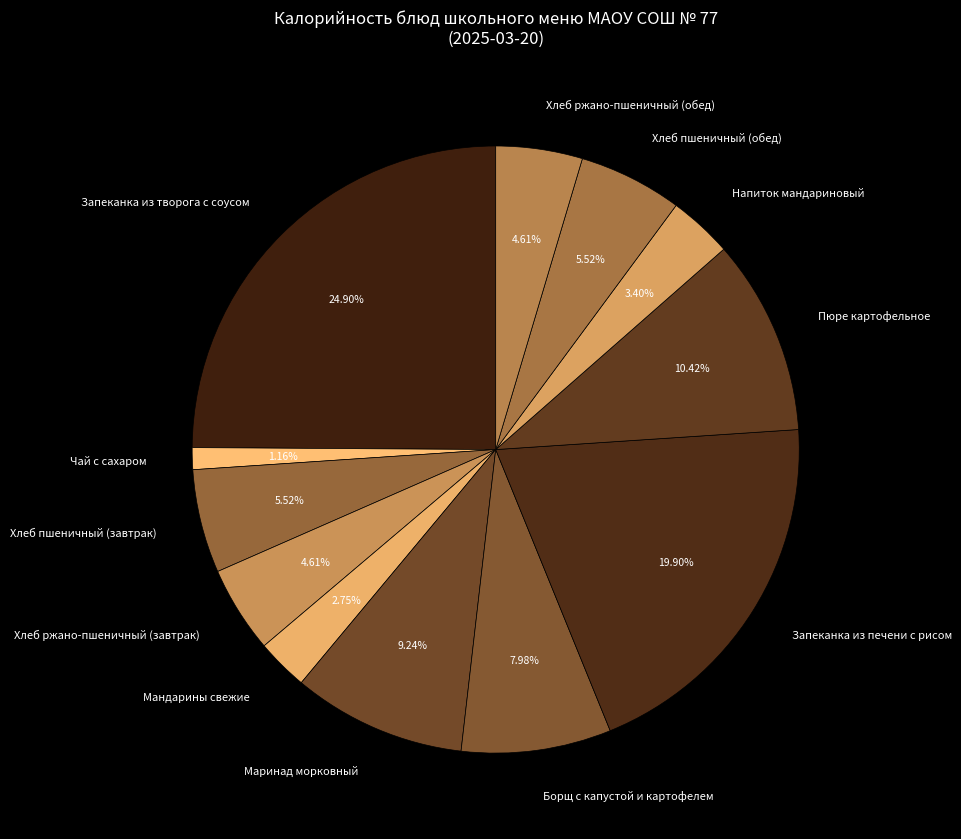

To the nearest percent, what is the average slice percentage?

8%